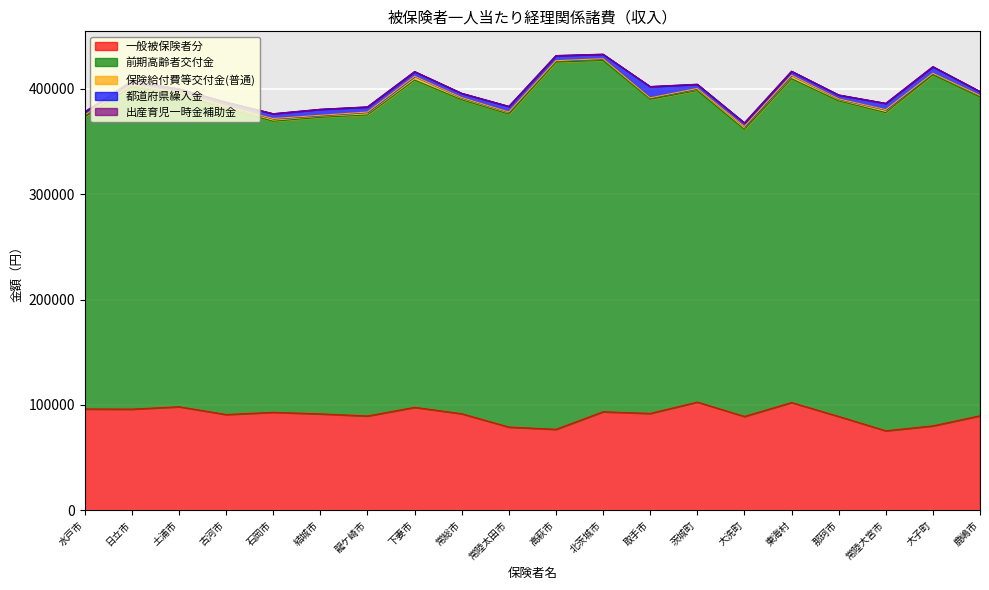

At which label does 出産育児一時金補助金 first exceed 150?

水戸市